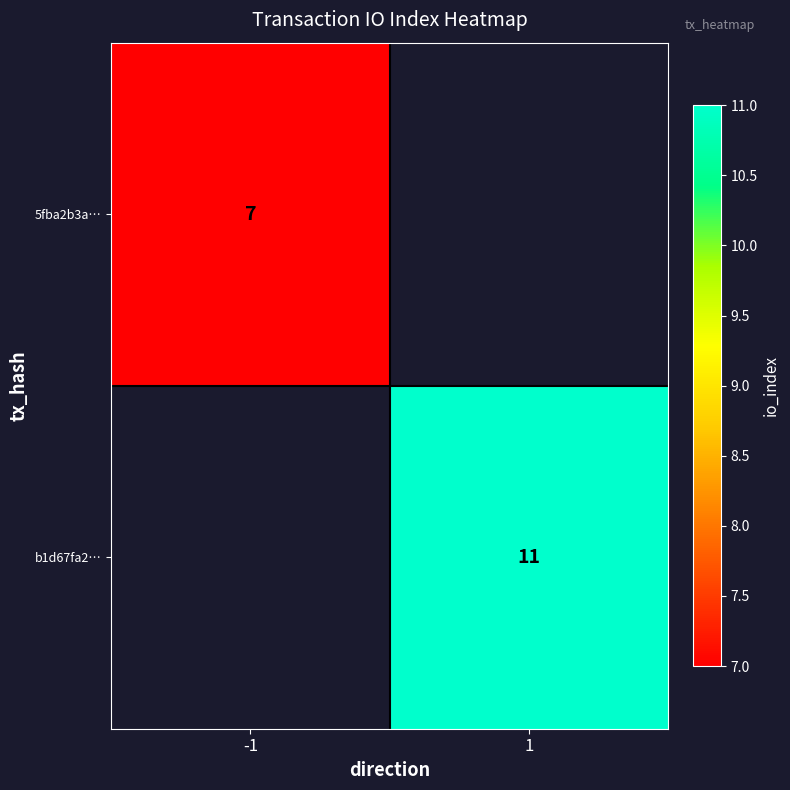

True or false: b1d67fa2… has a value of 11 at 1.

True